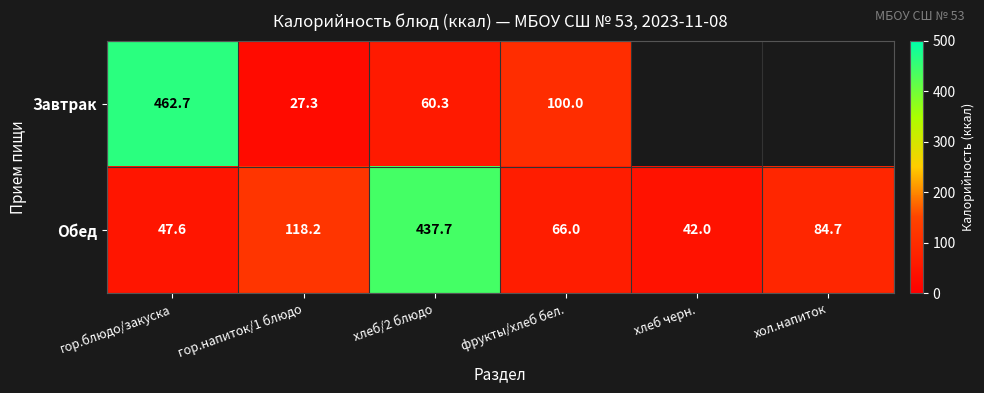

Rank the series at гор.напиток/1 блюдо from lowest to highest value.

Завтрак, Обед